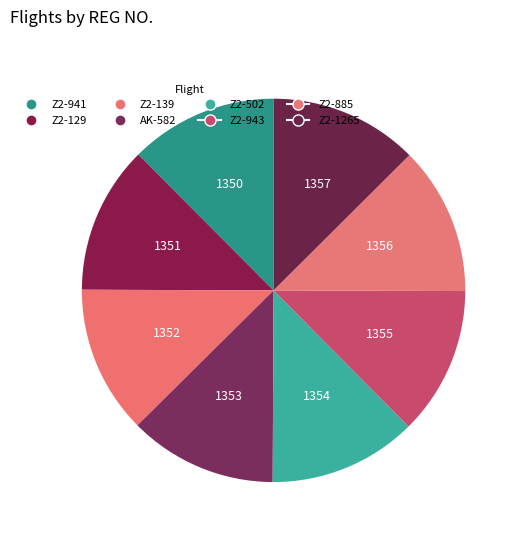

What is the smallest slice in the pie chart?

Z2-941